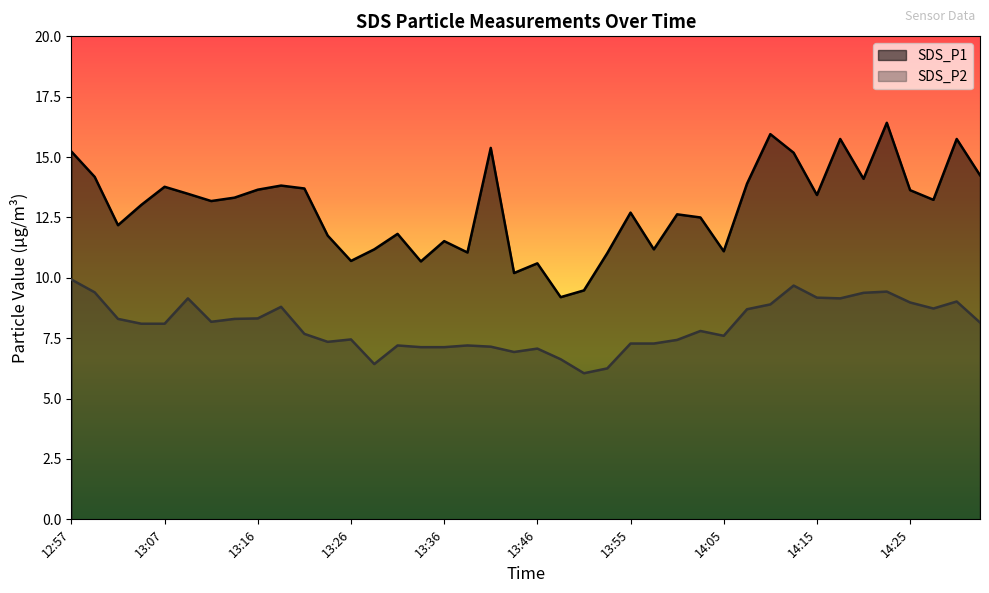

What are all the series names shown in the legend?

SDS_P1, SDS_P2